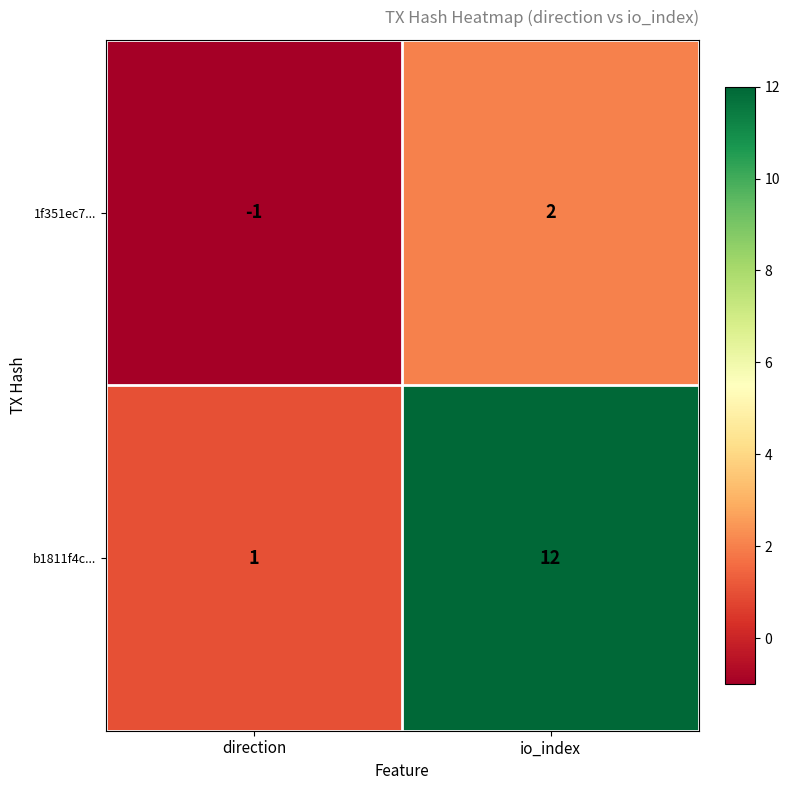

Rank the series by their average value, from lowest to highest.

1f351ec7..., b1811f4c...